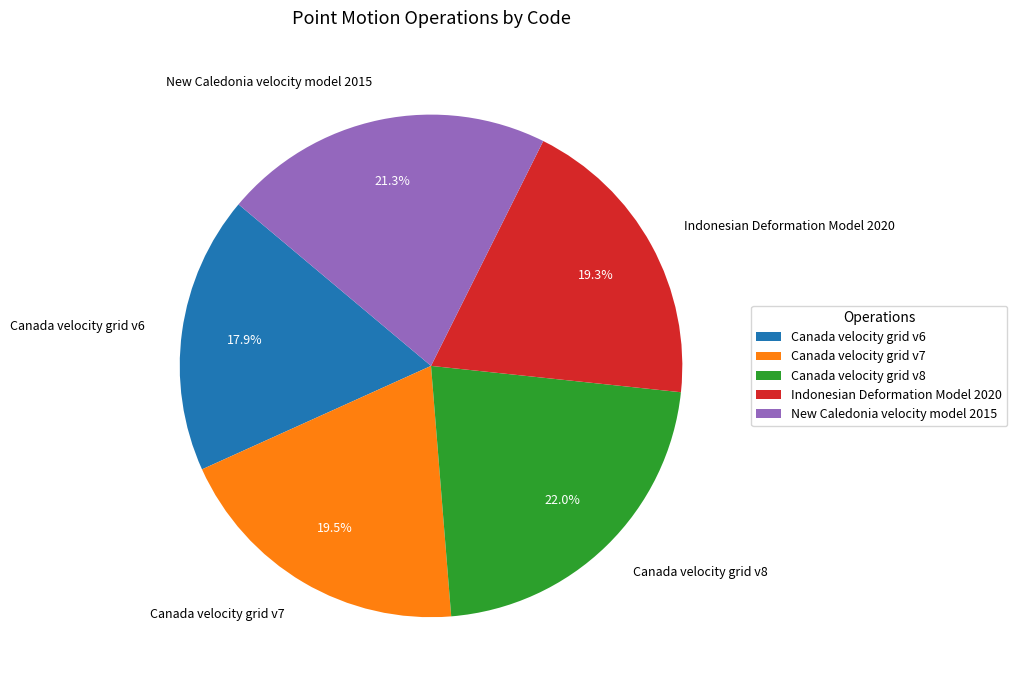

Is it true that Canada velocity grid v8 is 22% of the pie?

True